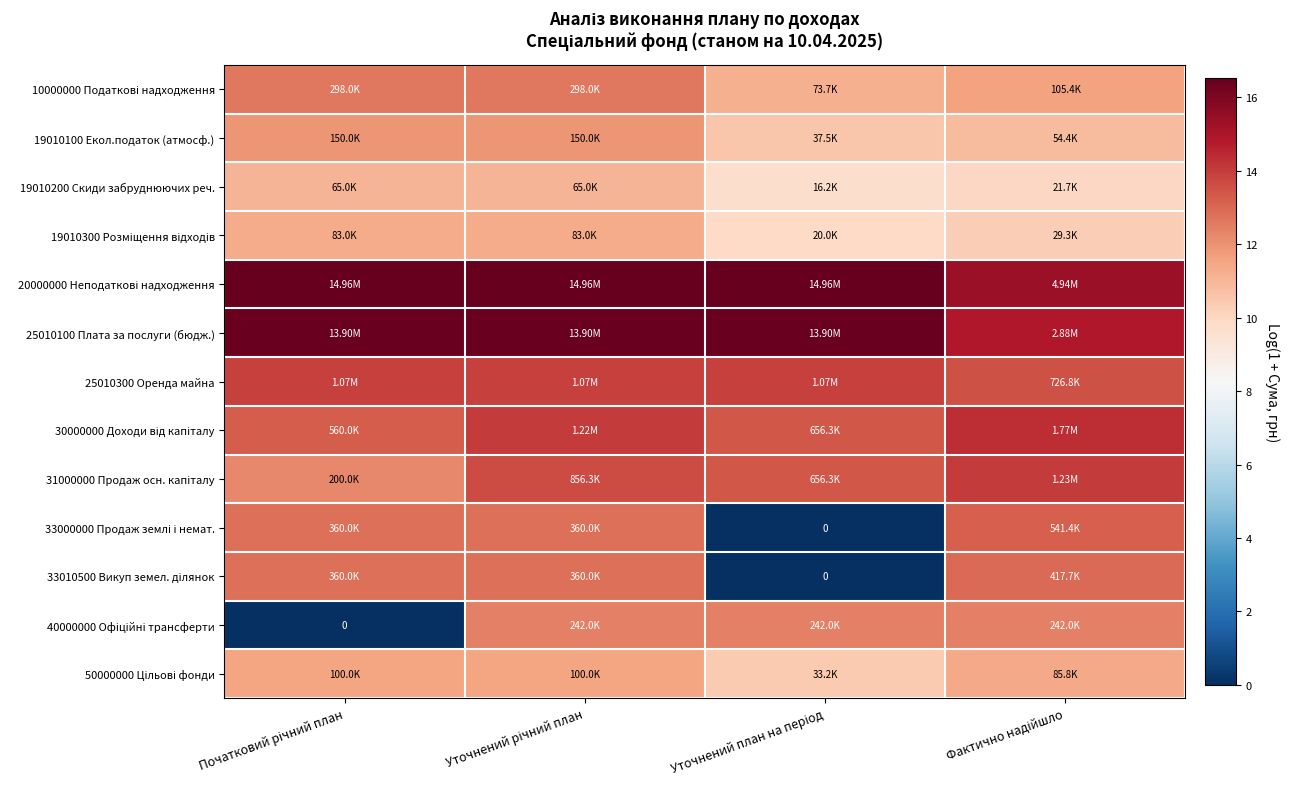

What is the spread (max minus min) of values at Фактично надійшло?

5.4